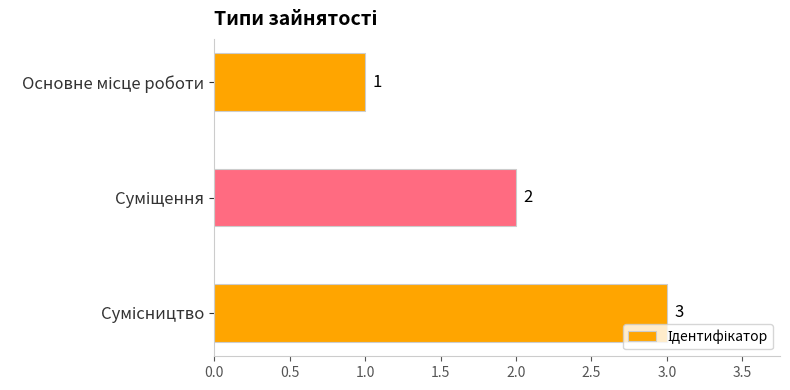

What is the average value?

2